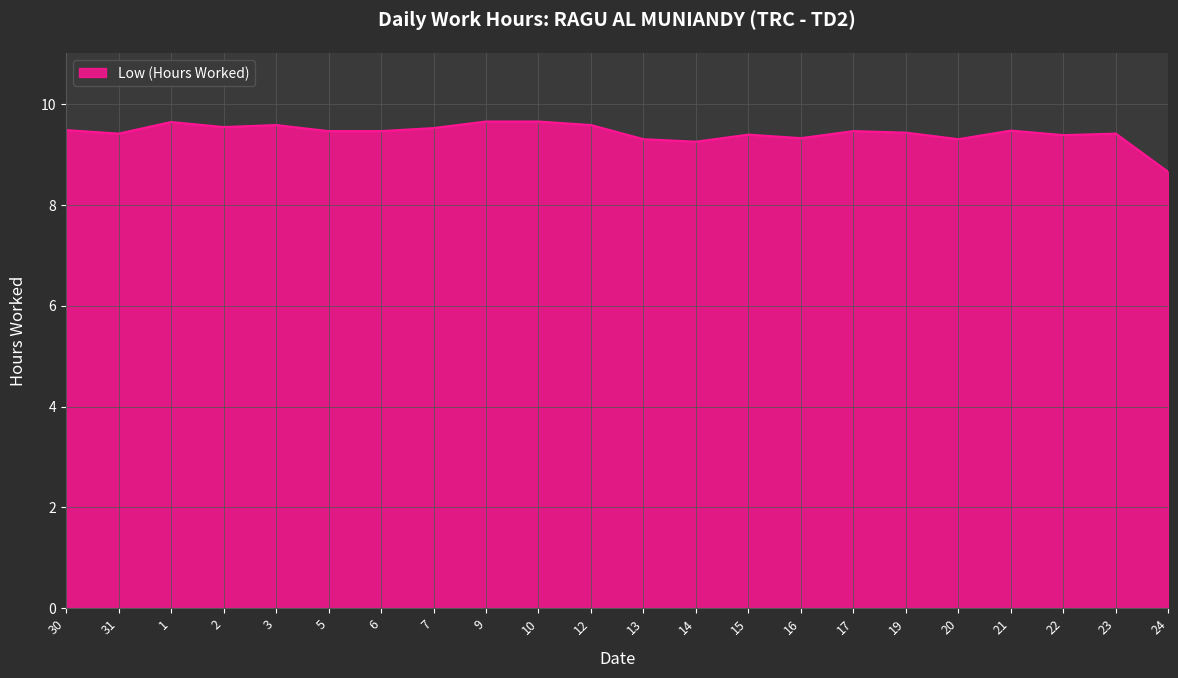

What is the maximum value shown in the chart?

9.7